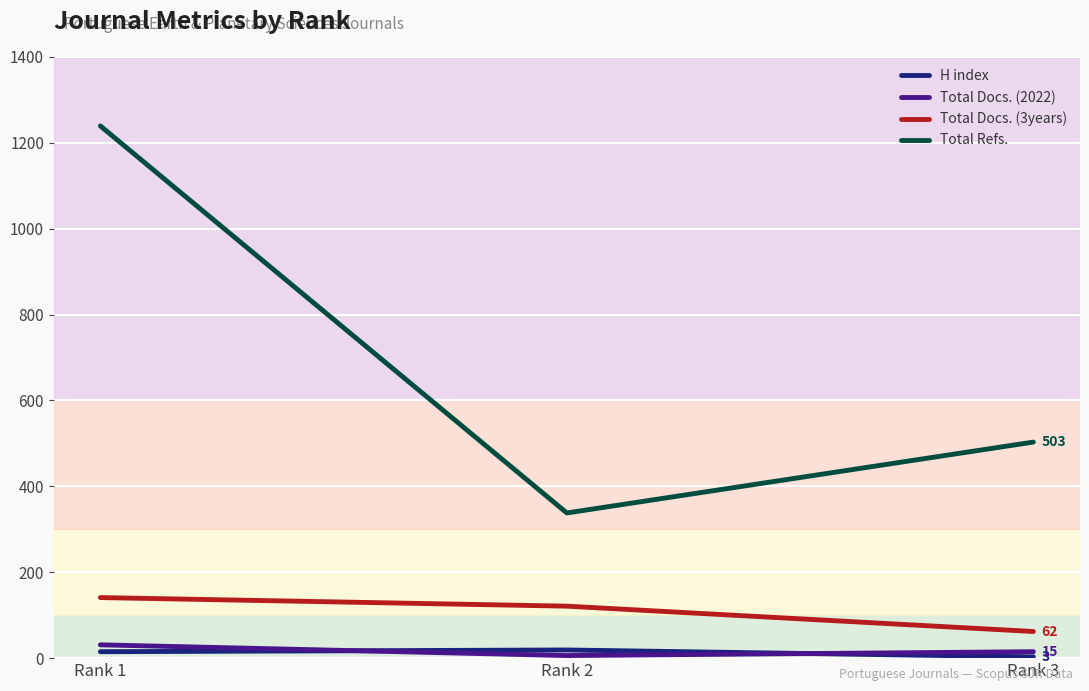

At how many categories does at least one series exceed 1233?

1